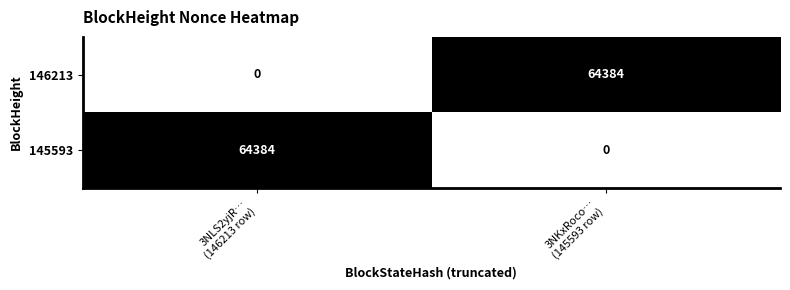

What is the difference between the maximum and minimum values in the 146213 series?

64384